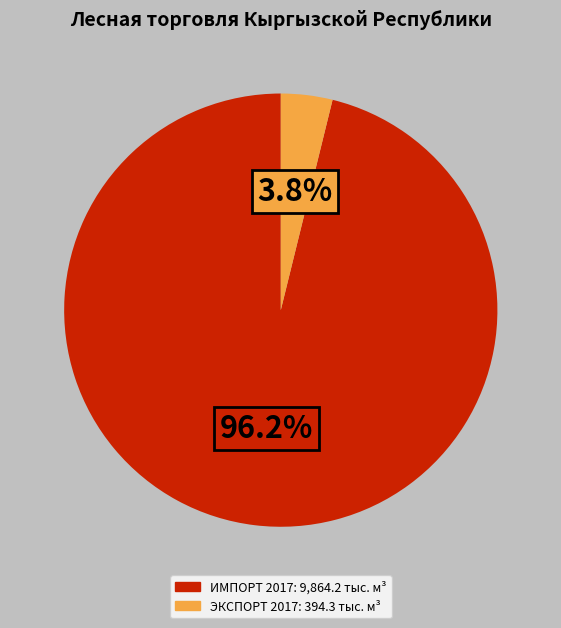

How many slices are in this pie chart?

2